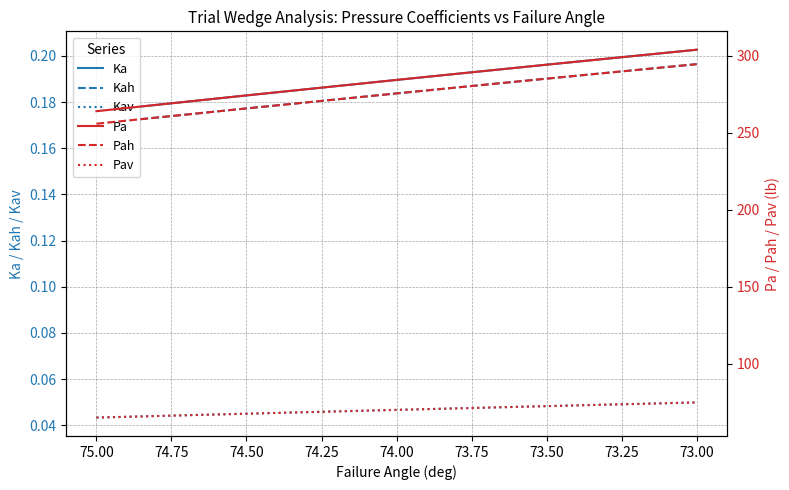

How many lines are shown in the chart?

6